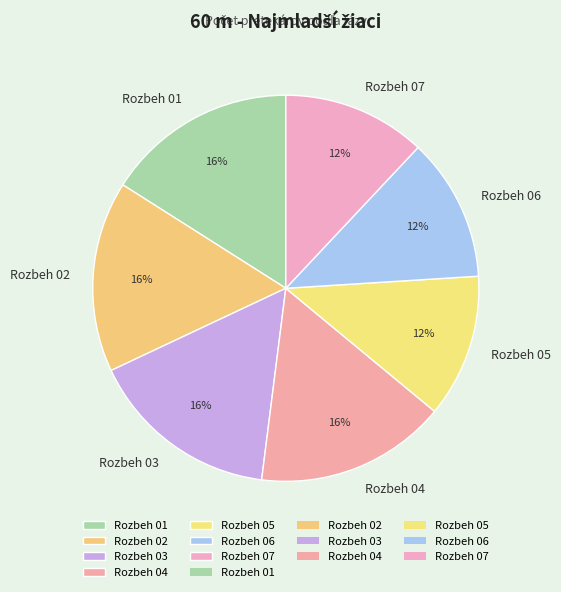

Count the number of slices in the pie.

7